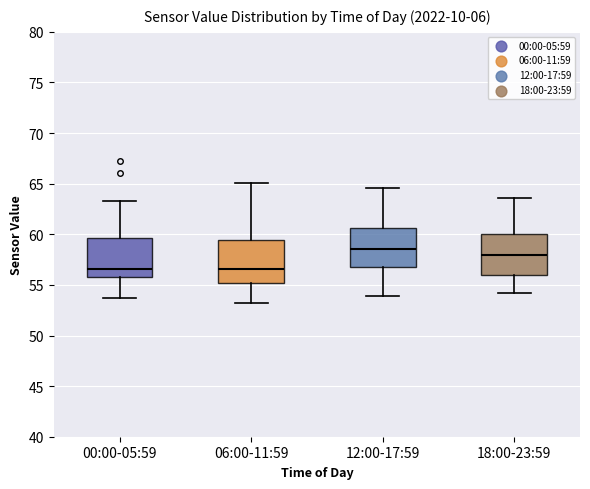

Where does the upper whisker of the box for 18:00-23:59 end on the y-axis? The values are not printed on the chart, so give them approximately, as read against the axis.

63.5